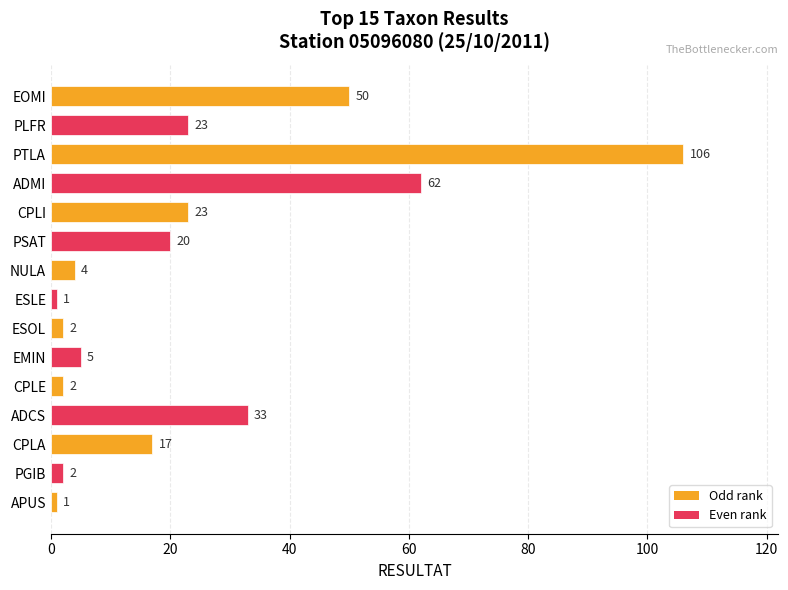

What is the change in value from PTLA to EMIN?

-101